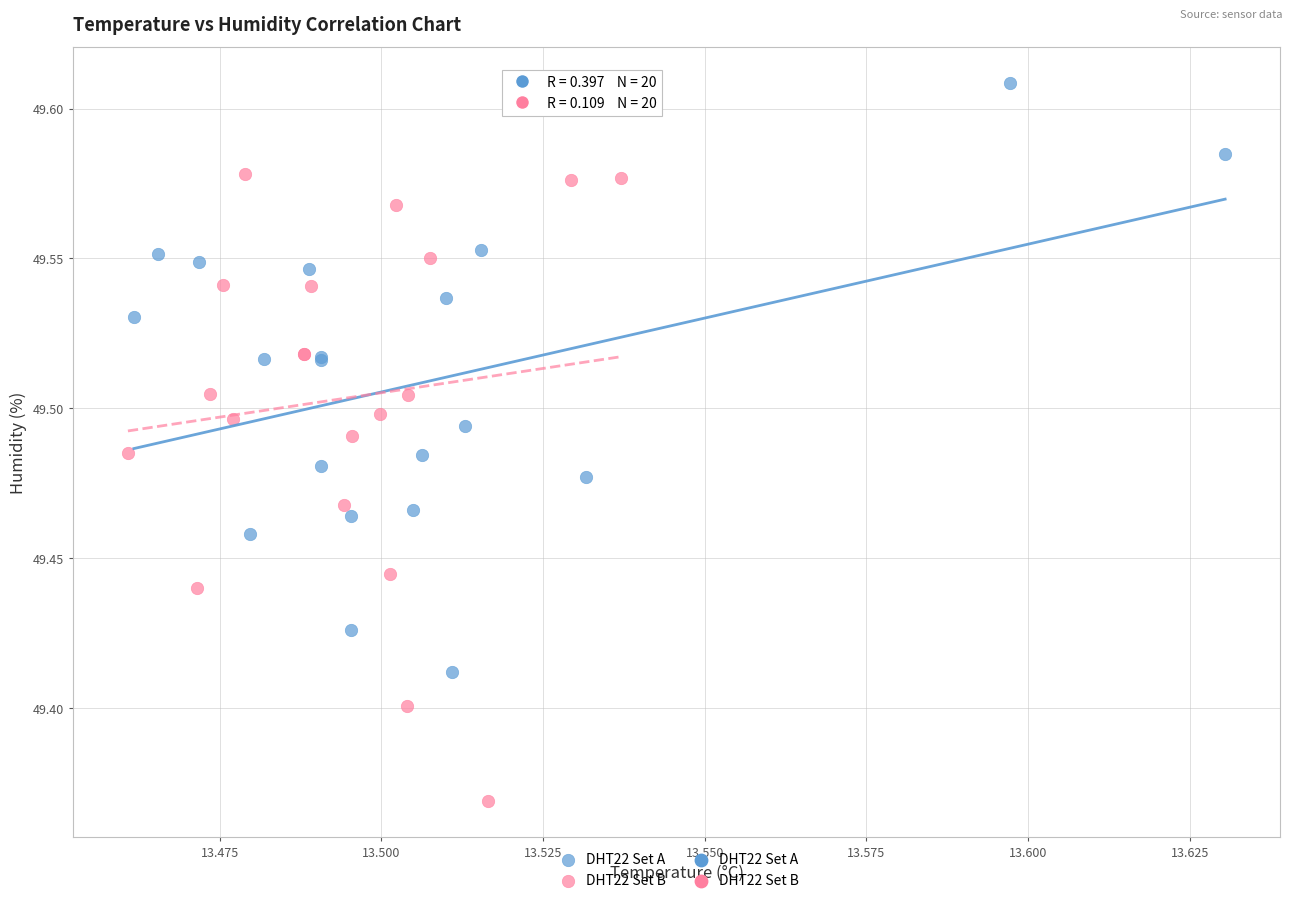

Which series reaches the maximum Y coordinate?

DHT22 Set A